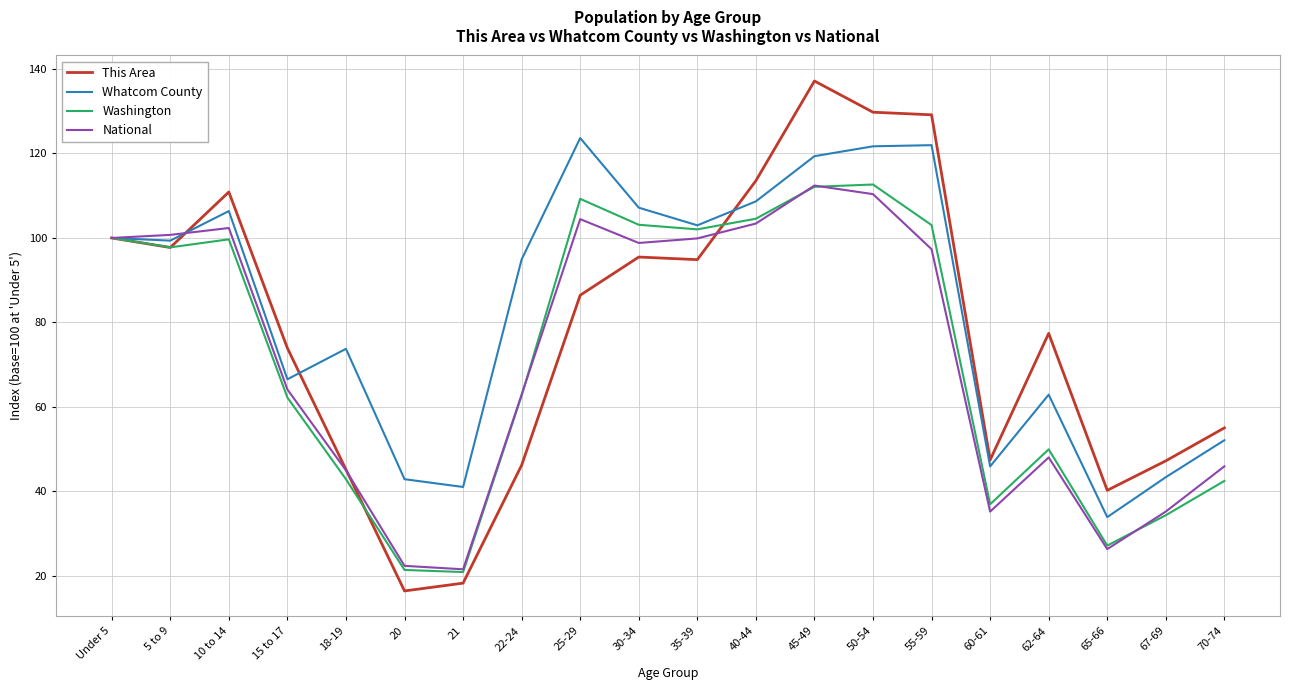

Which series changed the most between 20 and 67-69?

This Area